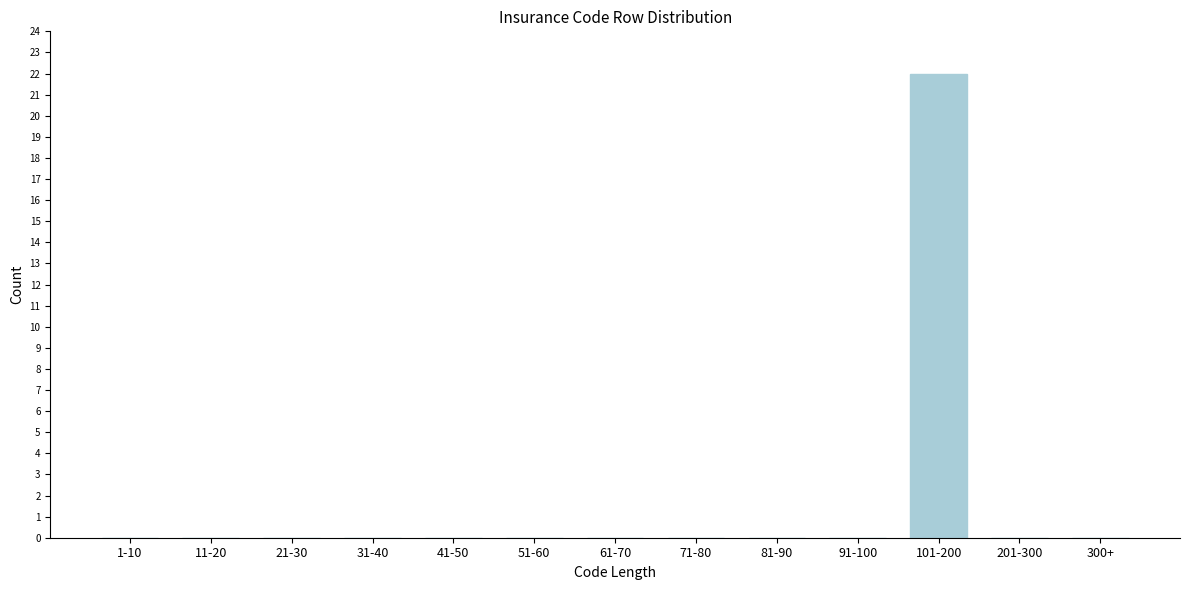

Reading left to right, extract all data points from this chart.

1-10=0	11-20=0	21-30=0	31-40=0	41-50=0	51-60=0	61-70=0	71-80=0	81-90=0	91-100=0	101-200=22	201-300=0	300+=0